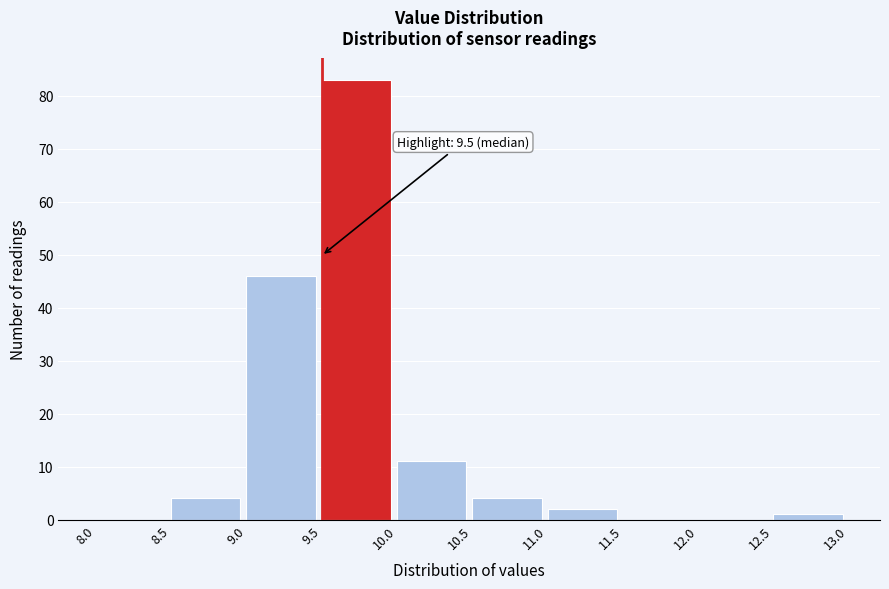

Which range on the x-axis has the tallest bar?

9.5 to 10.0